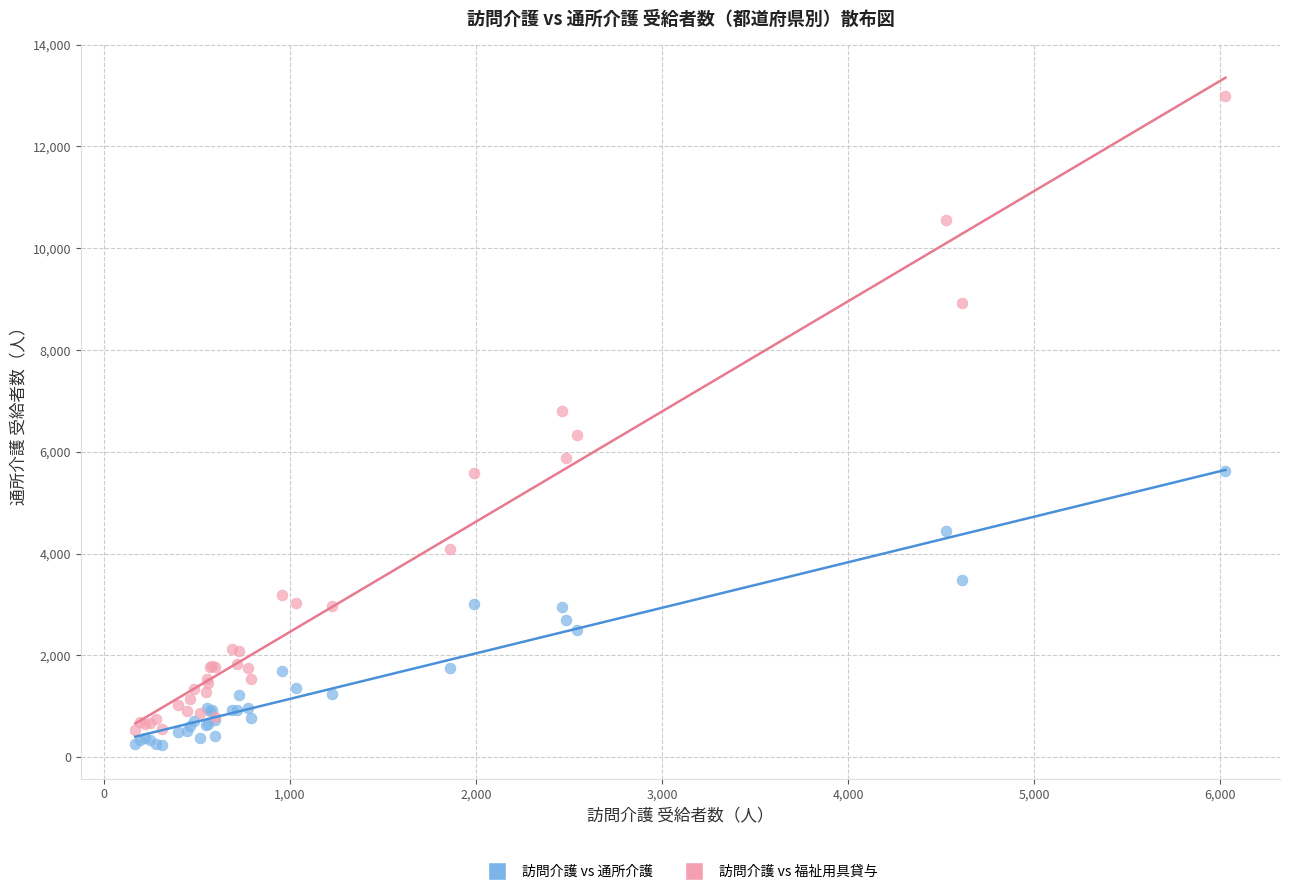

Which series reaches the maximum Y coordinate?

訪問介護 vs 福祉用具貸与